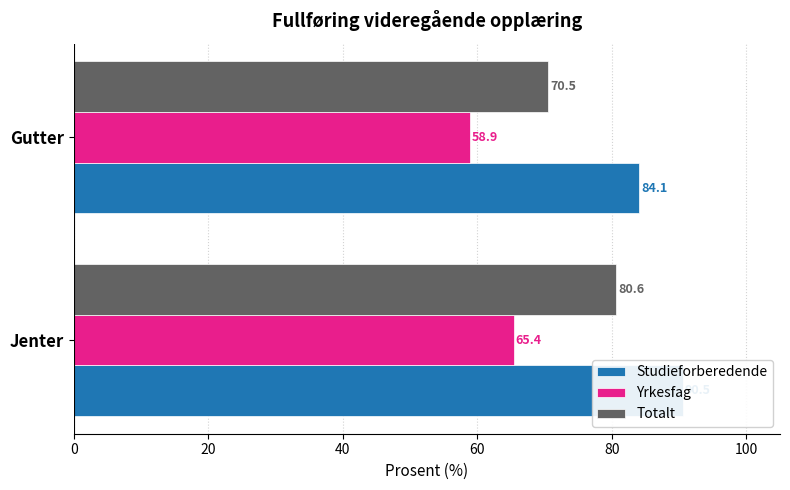

What is the value of the Totalt bar at the 2nd from the left?

70.5